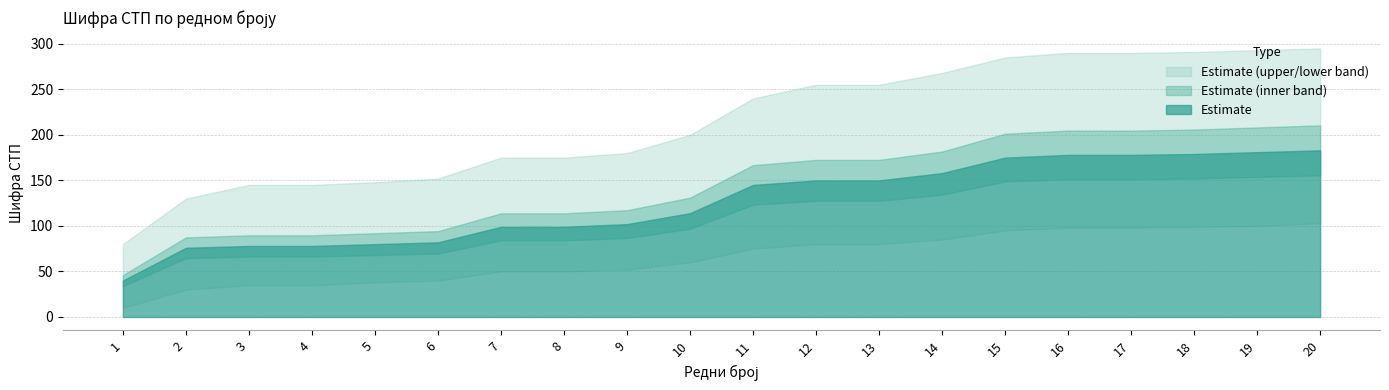

Where does the data first go above 145?

12